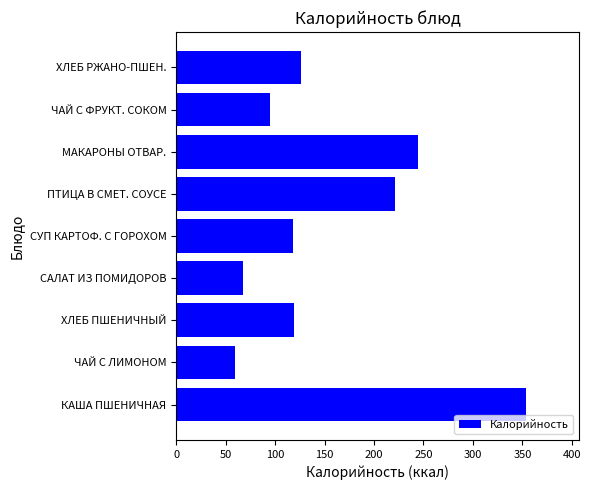

Are the bars grouped side by side (vs. stacked)?

No